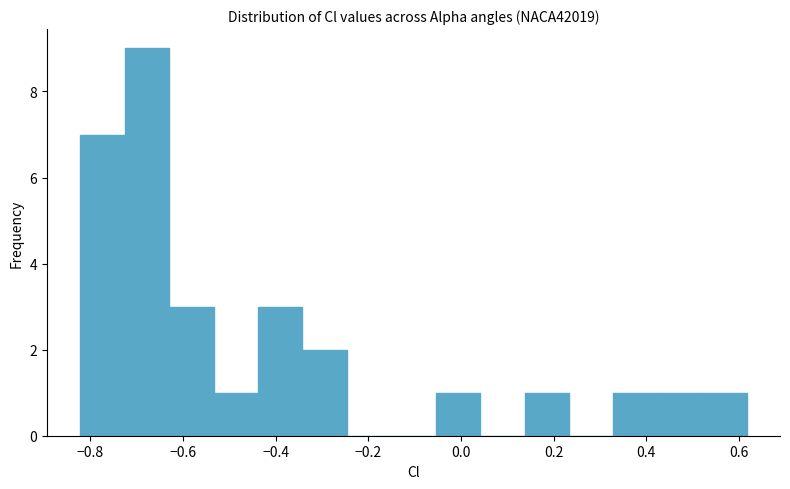

Over which range of the x-axis is the bar tallest?

-0.72 to -0.62